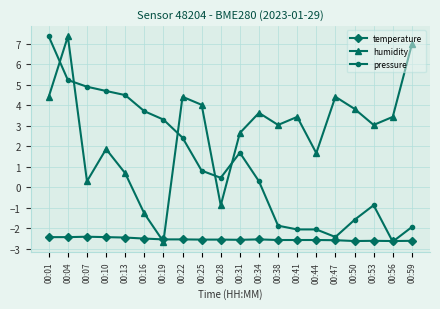

Is the value of pressure at 00:53 greater than the value of temperature at 00:31?

Yes